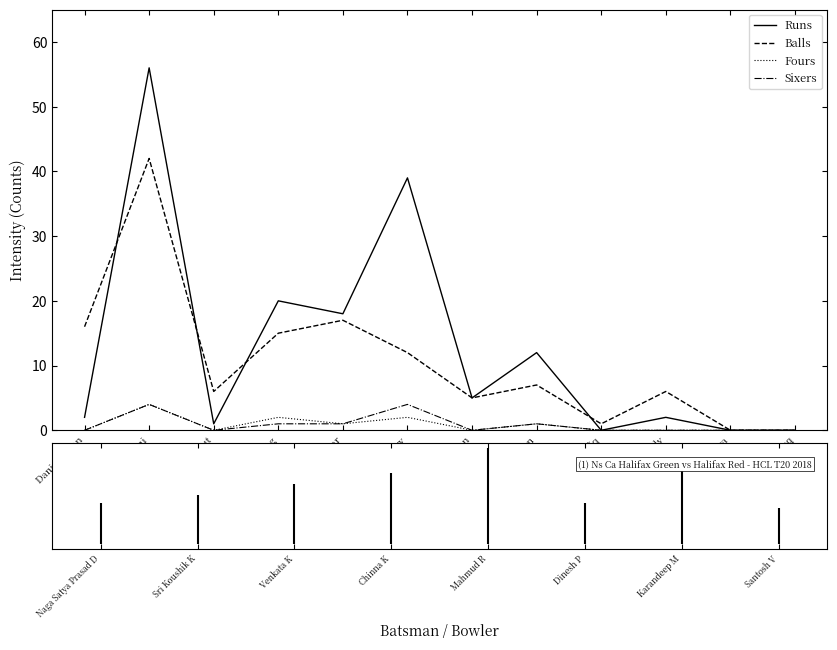

Reading left to right, extract all data points from this chart.

Runs: Danish Khan=2	Muneeb Ahmedani=56	Pratik Raut=1	Reeze Telling=20	Mohit Kumar=18	Pourush Chowdhury=39	Zubair Rahman Khan=5	Talha Khan=12	Abrar Bin Shafiq=0	Raju Balireddy=2	Arnav Arora=0	Bilal Farooq=0
Balls: Danish Khan=16	Muneeb Ahmedani=42	Pratik Raut=6	Reeze Telling=15	Mohit Kumar=17	Pourush Chowdhury=12	Zubair Rahman Khan=5	Talha Khan=7	Abrar Bin Shafiq=1	Raju Balireddy=6	Arnav Arora=0	Bilal Farooq=0
Fours: Danish Khan=0	Muneeb Ahmedani=4	Pratik Raut=0	Reeze Telling=2	Mohit Kumar=1	Pourush Chowdhury=2	Zubair Rahman Khan=0	Talha Khan=1	Abrar Bin Shafiq=0	Raju Balireddy=0	Arnav Arora=0	Bilal Farooq=0
Sixers: Danish Khan=0	Muneeb Ahmedani=4	Pratik Raut=0	Reeze Telling=1	Mohit Kumar=1	Pourush Chowdhury=4	Zubair Rahman Khan=0	Talha Khan=1	Abrar Bin Shafiq=0	Raju Balireddy=0	Arnav Arora=0	Bilal Farooq=0